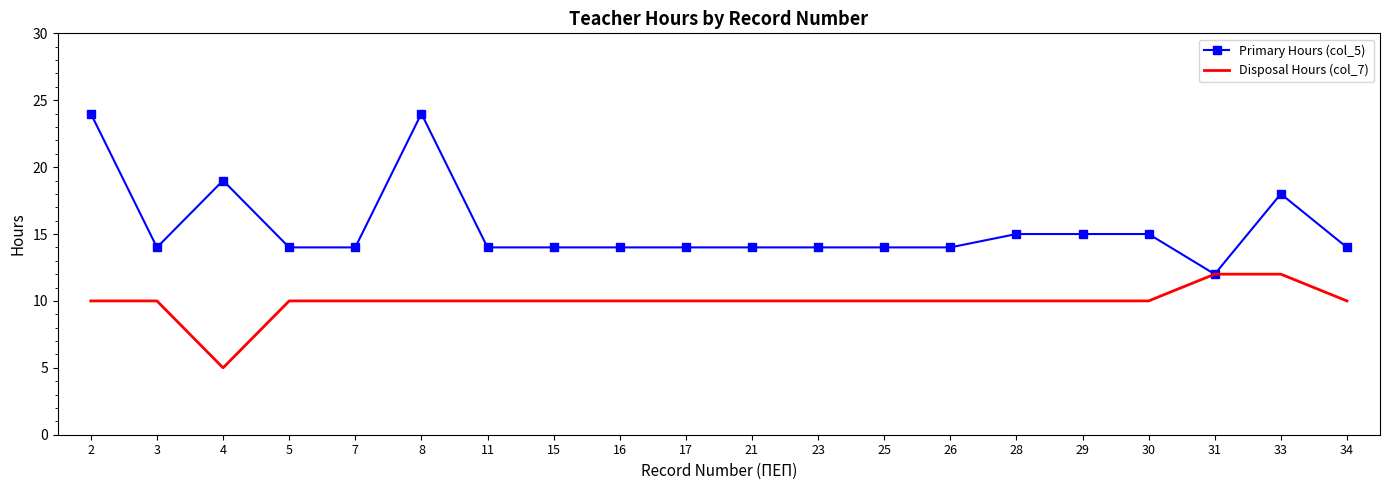

What is the difference between the Disposal Hours (col_7) values at 8 and 4?

5